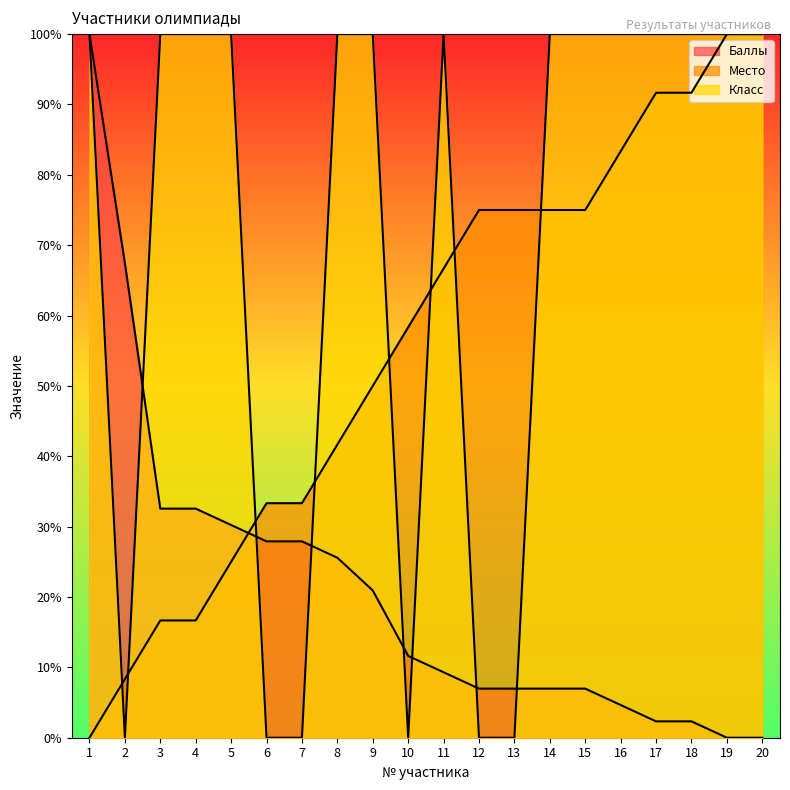

What is the difference between the Место values at 14 and 1?

75.0